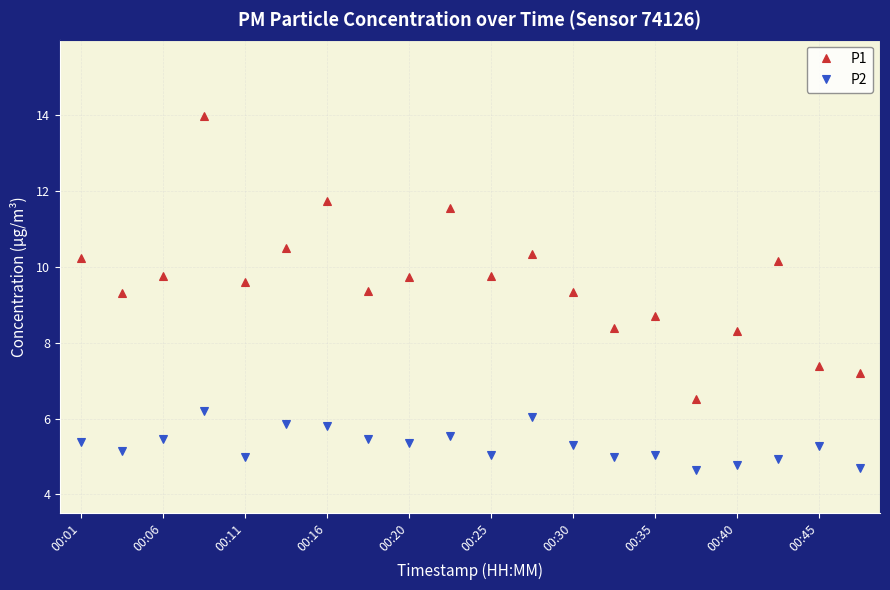

List the series in order of their overall mean, lowest first.

P2, P1